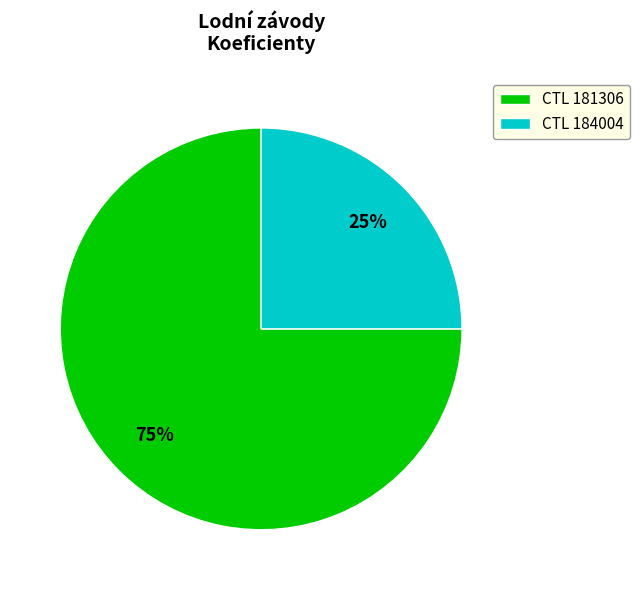

Is it true that CTL 181306 is 75% of the pie?

True